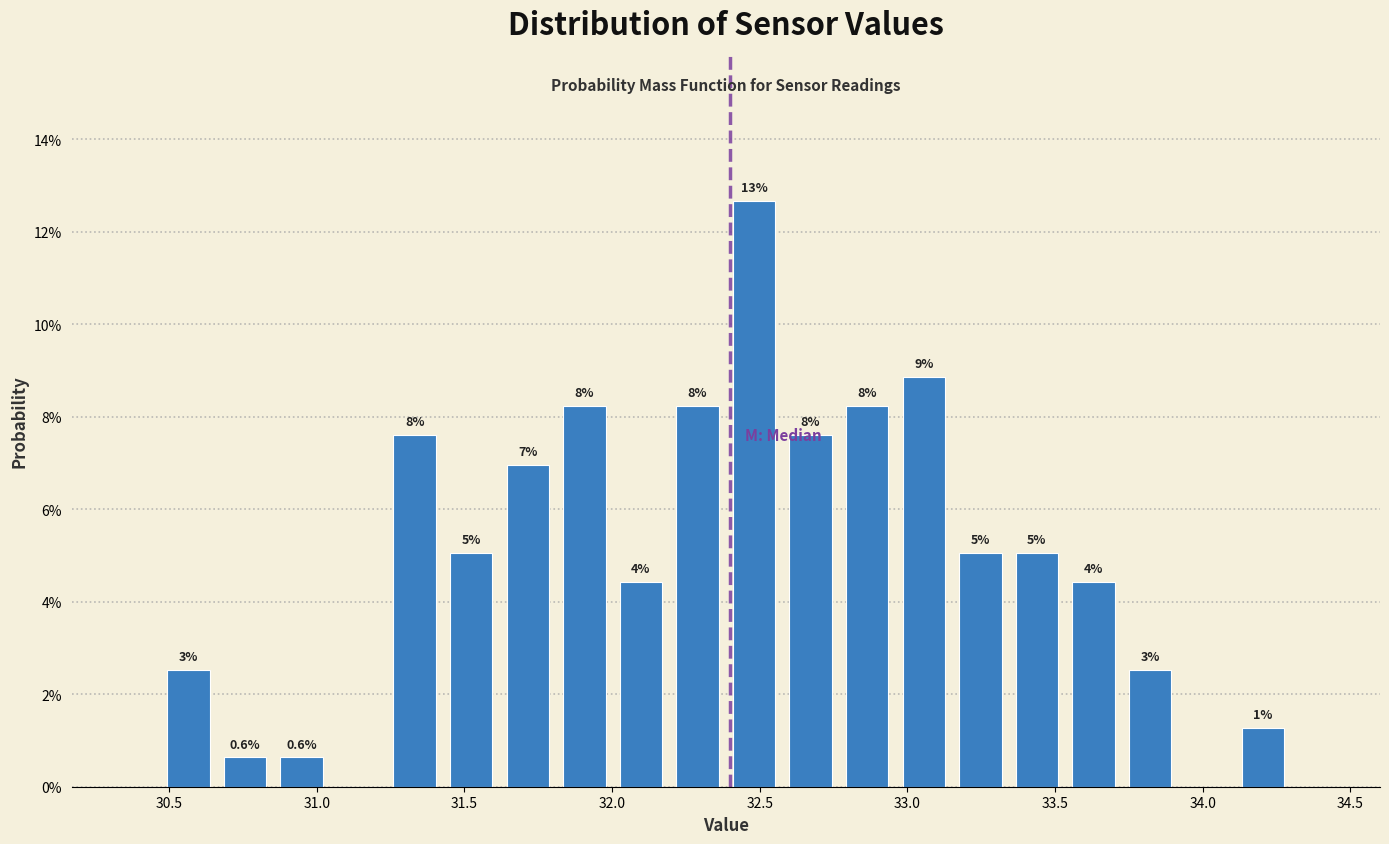

Around what value on the x-axis is the tallest bar? Give the approximate position of its centre, as read against the axis.

32.50